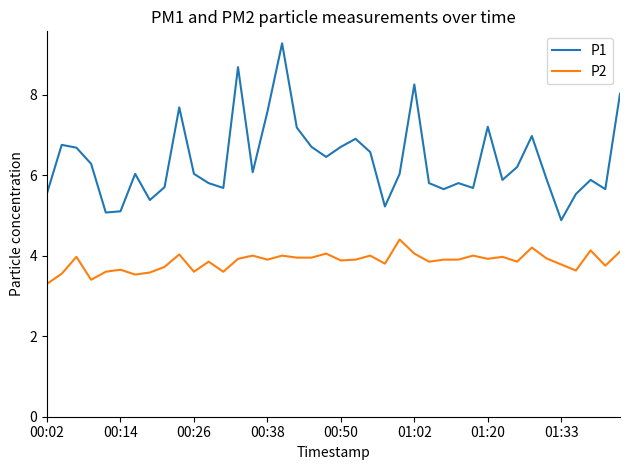

What is the minimum value for P1?

4.9